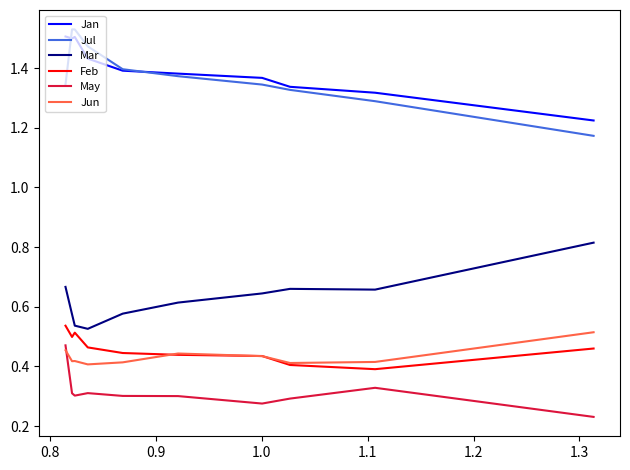

List the series in order of their peak value, highest first.

Jul, Jan, Mar, Feb, Jun, May